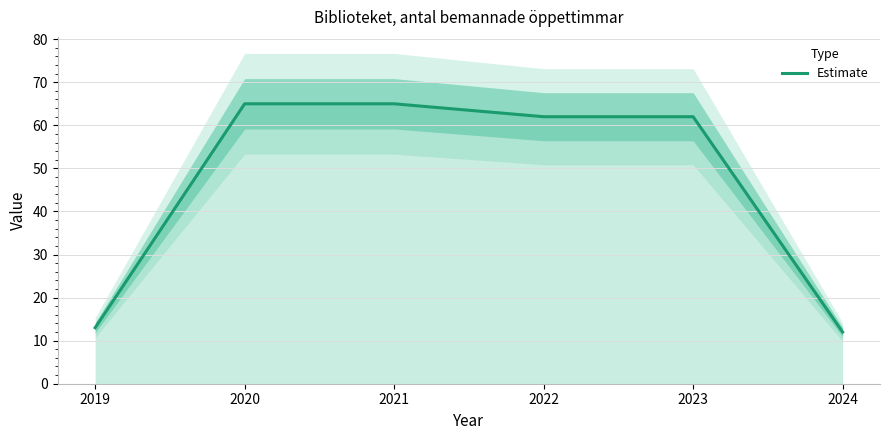

What is the maximum value shown in the chart?

65